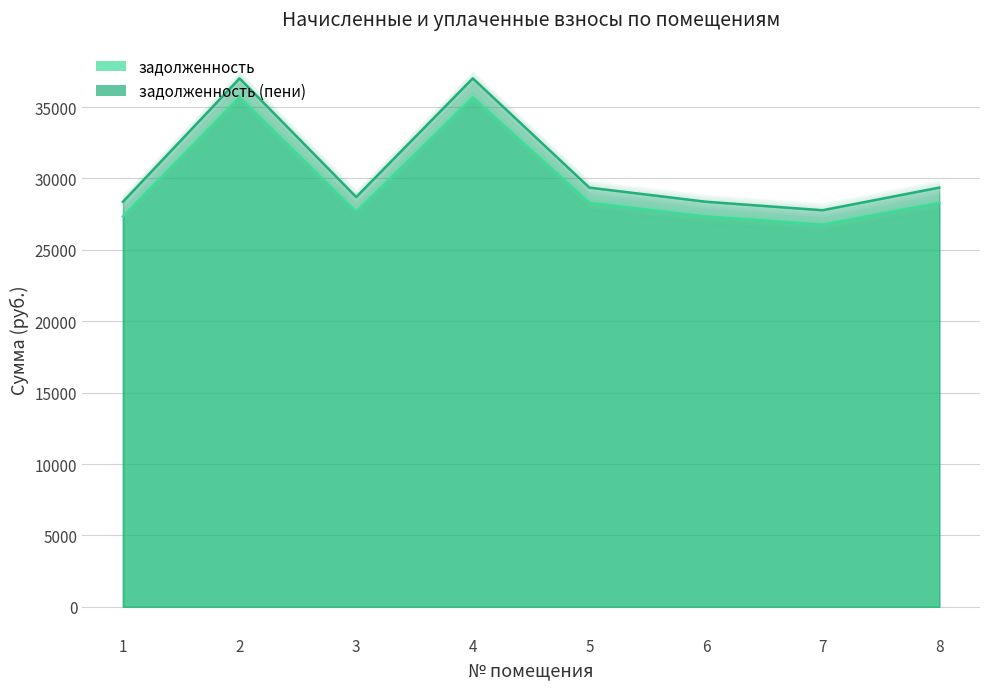

At how many categories does at least one series exceed 28585?

5